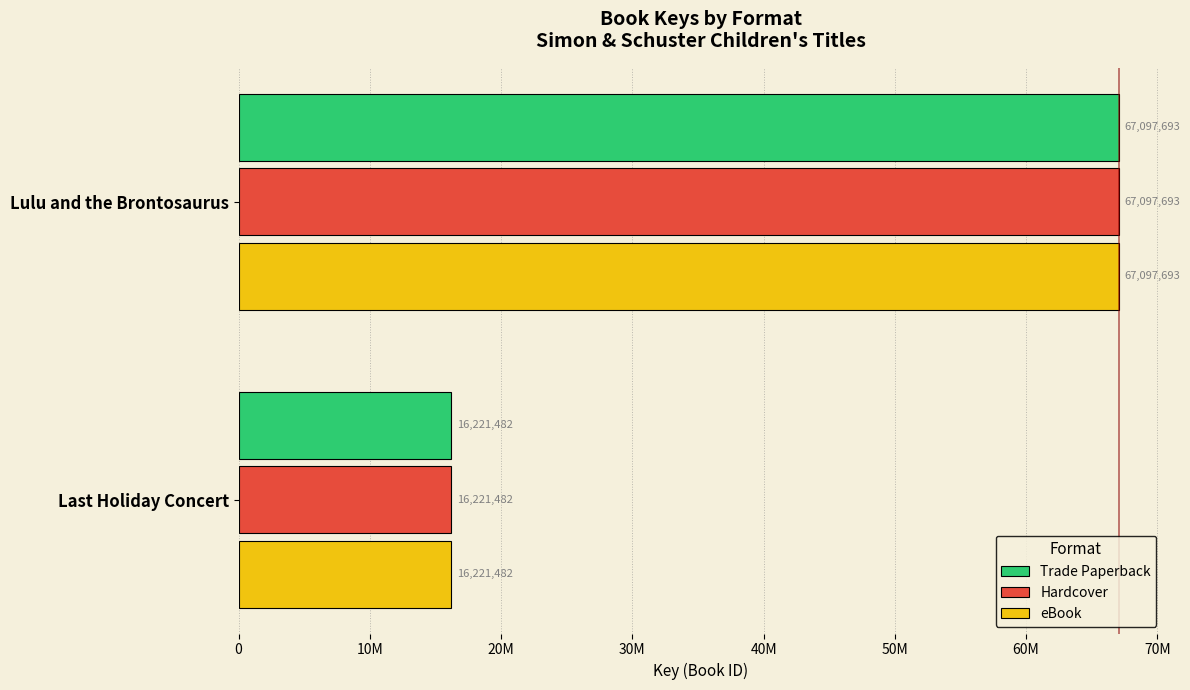

What are all the series names shown in the legend?

Trade Paperback, Hardcover, eBook